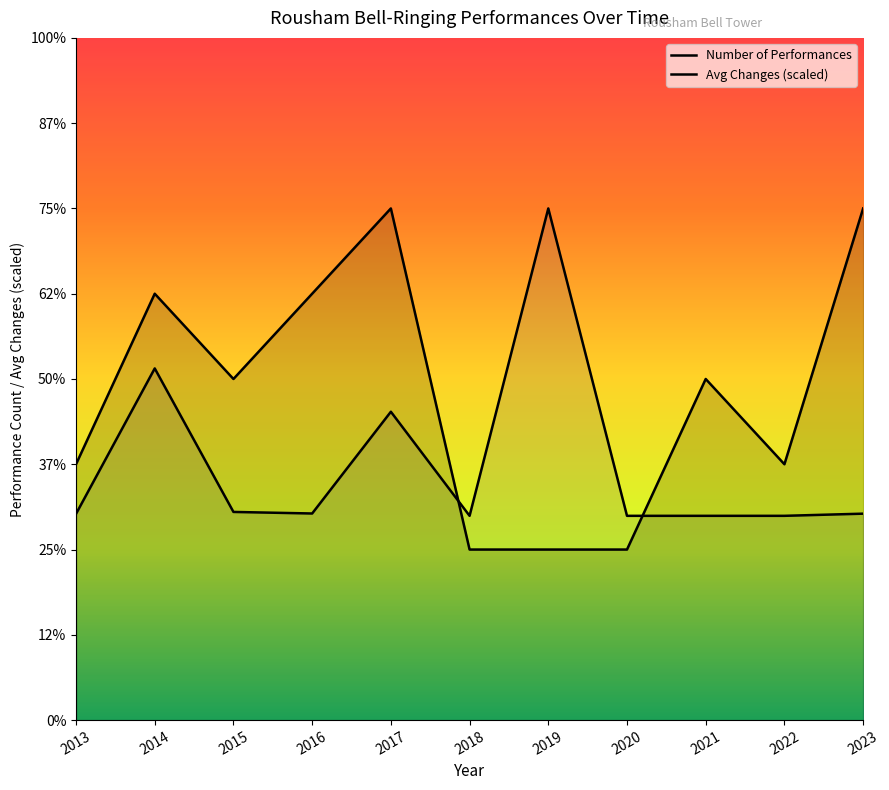

What is the smallest value displayed?

2.0